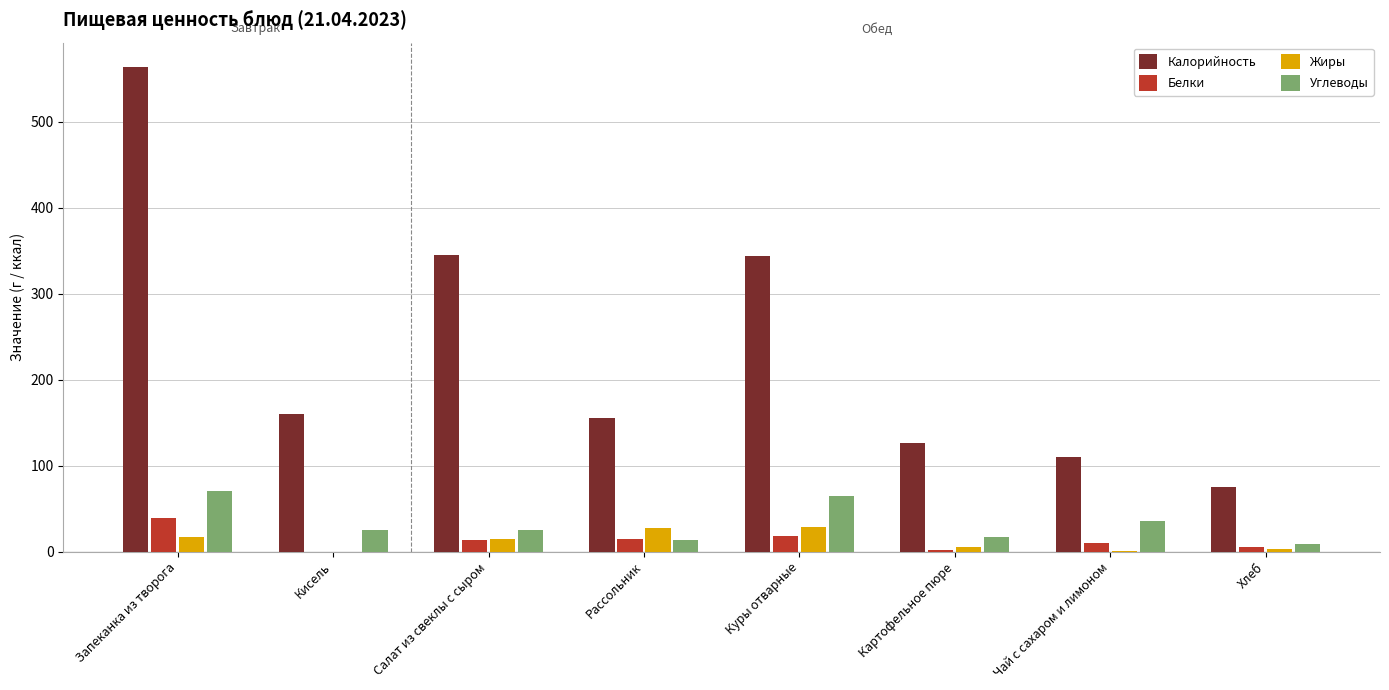

What is the sum of all Калорийность values?

1880